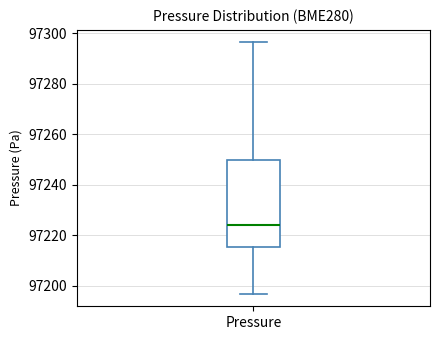

Where does the median line of the box for Pressure sit on the y-axis? The values are not printed on the chart, so give them approximately, as read against the axis.

97224